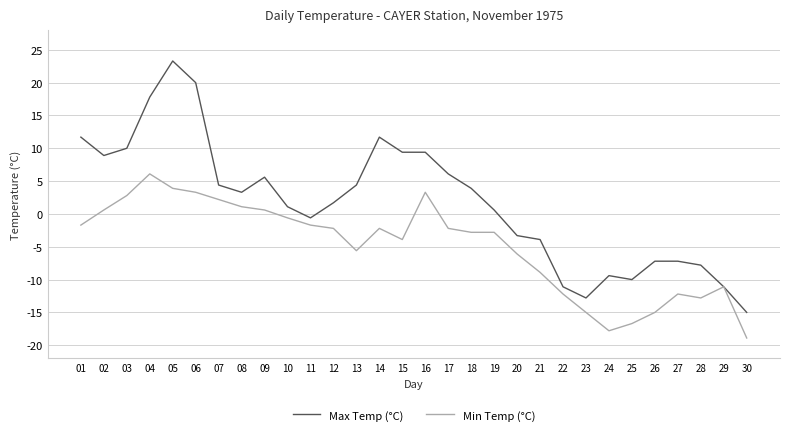

What are all the series names shown in the legend?

Max Temp (°C), Min Temp (°C)